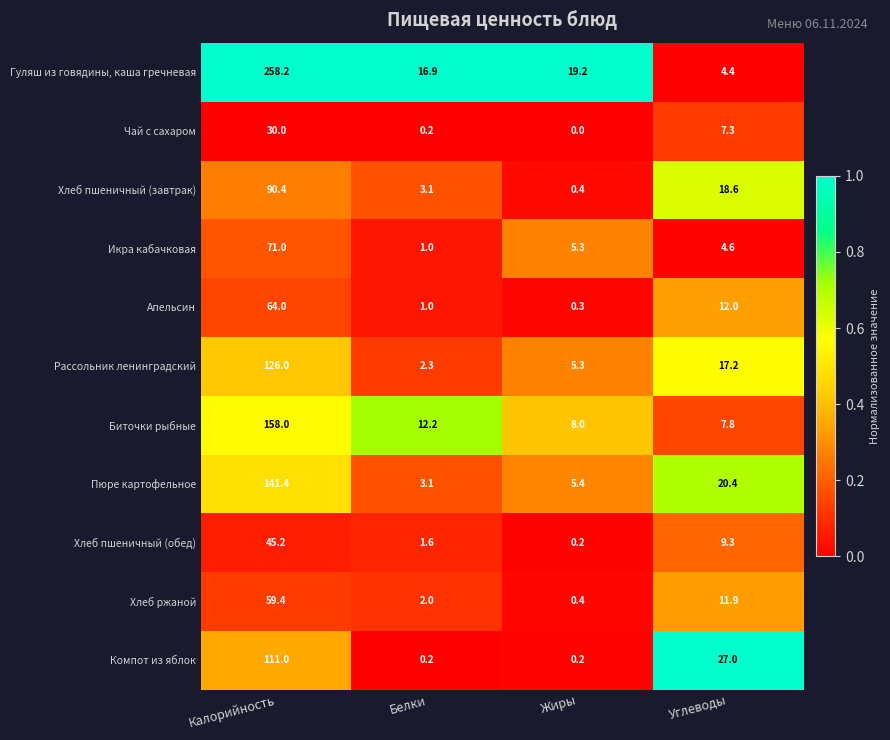

At which label does Рассольник ленинградский reach its peak?

Калорийность